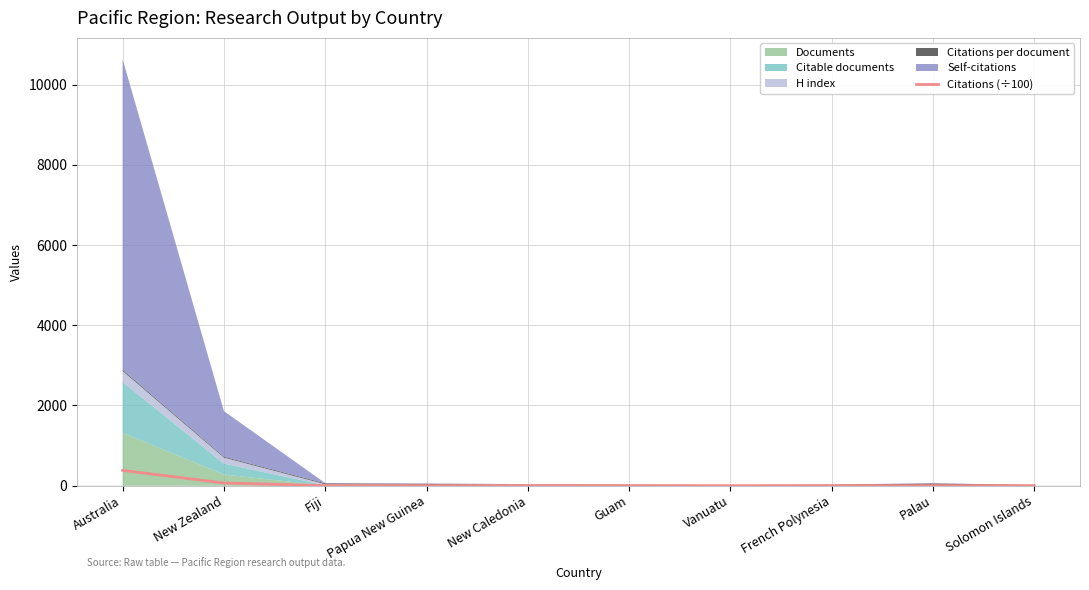

What position from the left is Solomon Islands?

10